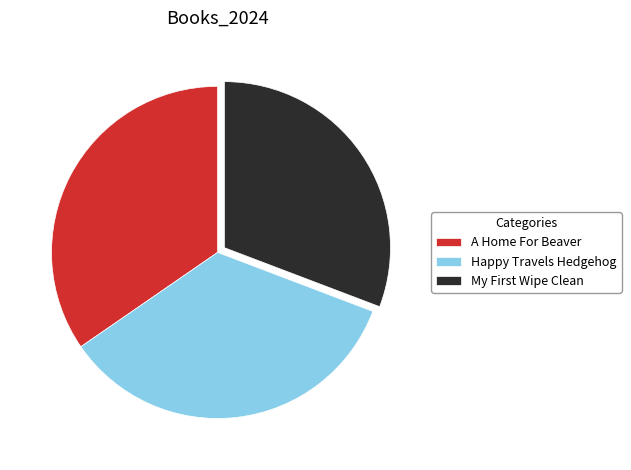

The A Home For Beaver slice represents 24% of the pie. True or false?

False